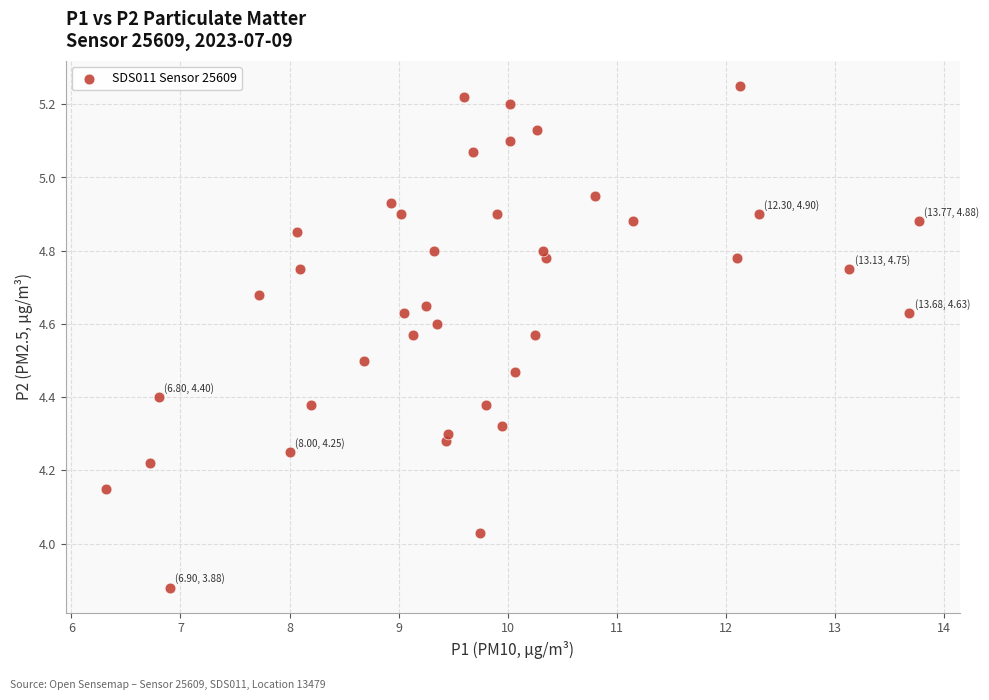

What is the range of Y values (max minus min)?

1.4